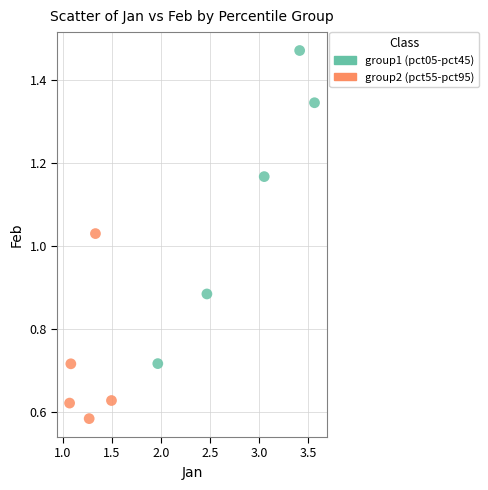

Which series contains the highest Y value?

group1 (pct05-pct45)